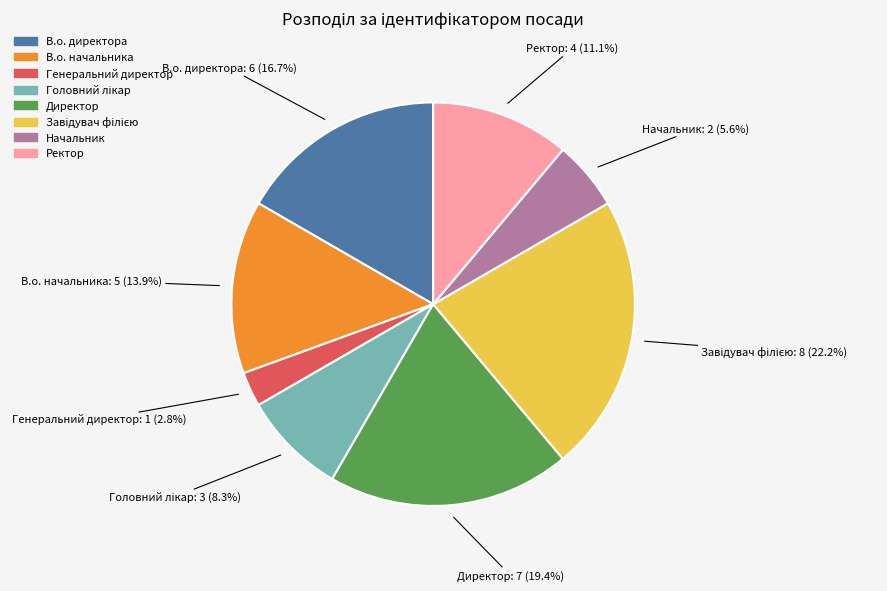

How much of the chart is everything except В.о. начальника?

86.1%